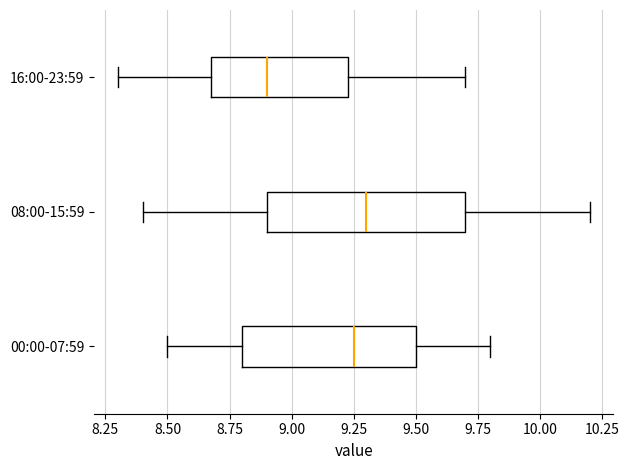

Where does the median line of the box for 08:00-15:59 sit on the x-axis? The values are not printed on the chart, so give them approximately, as read against the axis.

9.30